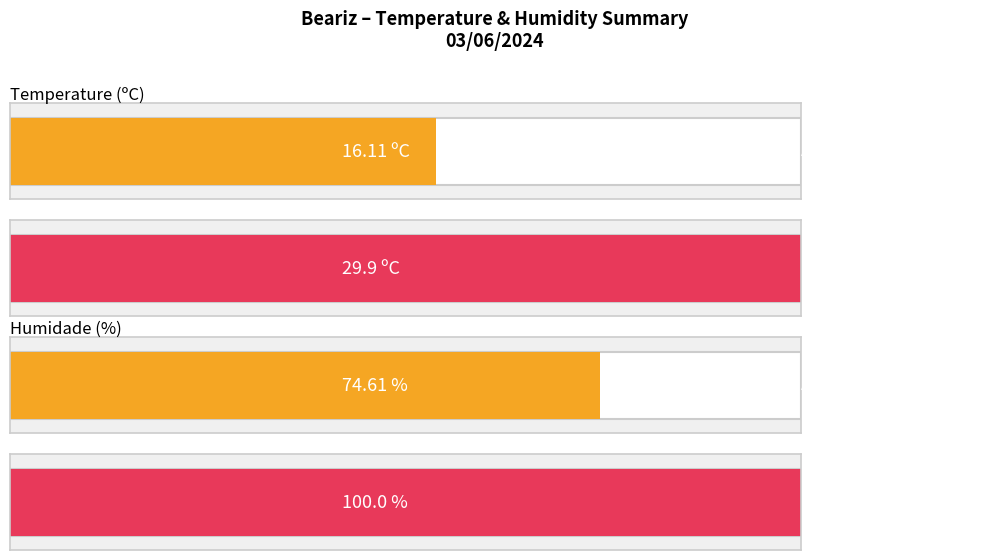

List the series in order of their peak value, highest first.

Humidade (%), Temperature (ºC)